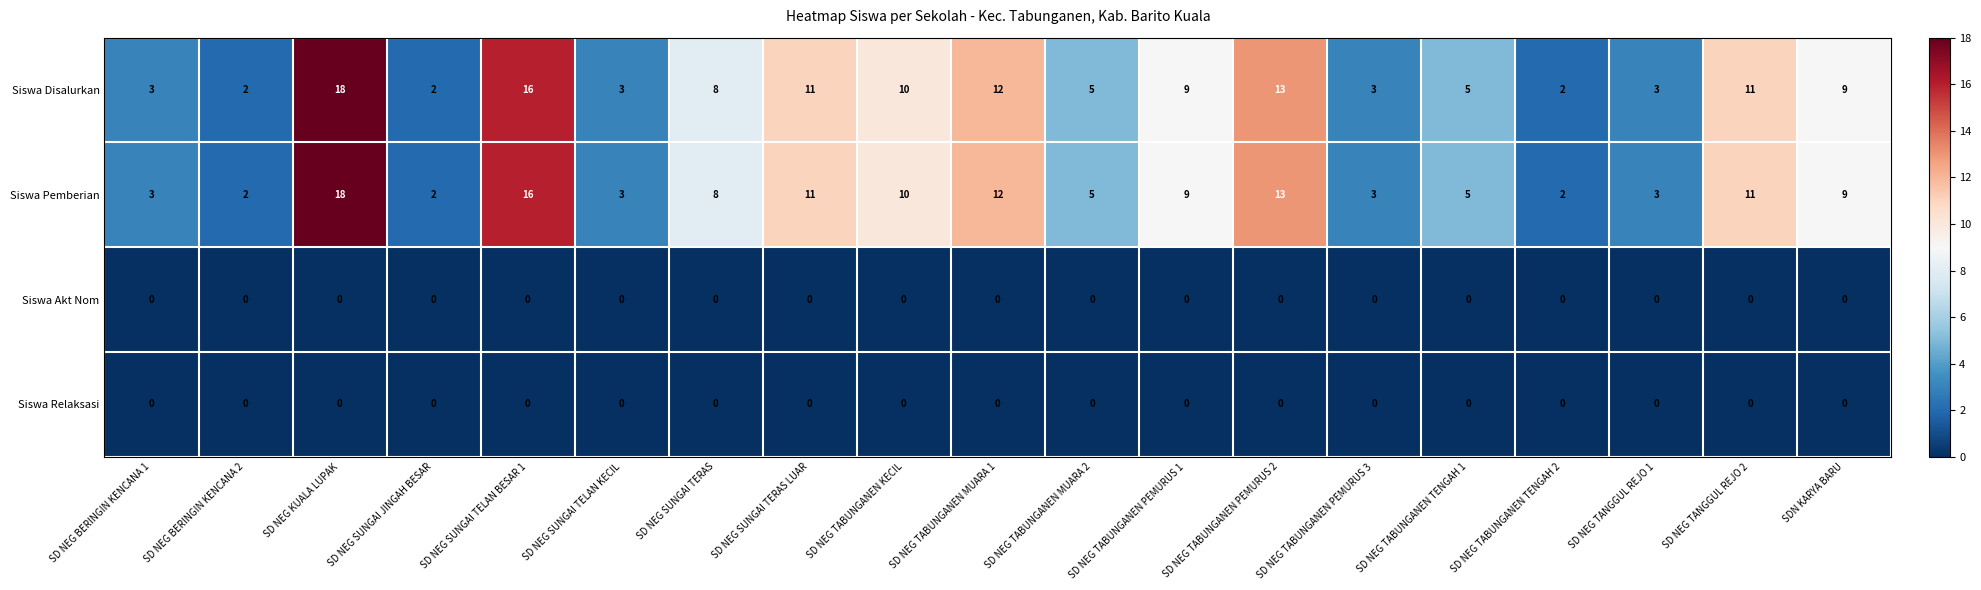

Is the value of Siswa Relaksasi at SD NEG TABUNGANEN MUARA 1 greater than the value of Siswa Pemberian at SD NEG TABUNGANEN MUARA 2?

No